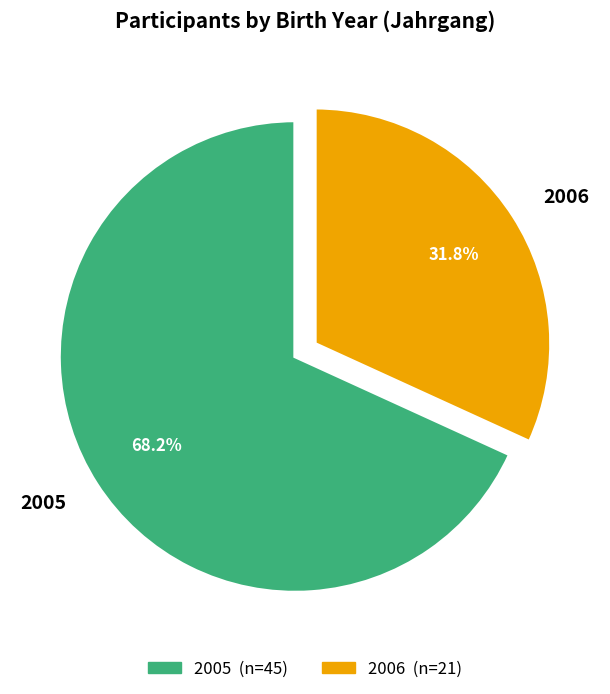

Is it true that 2005 is 68% of the pie?

True